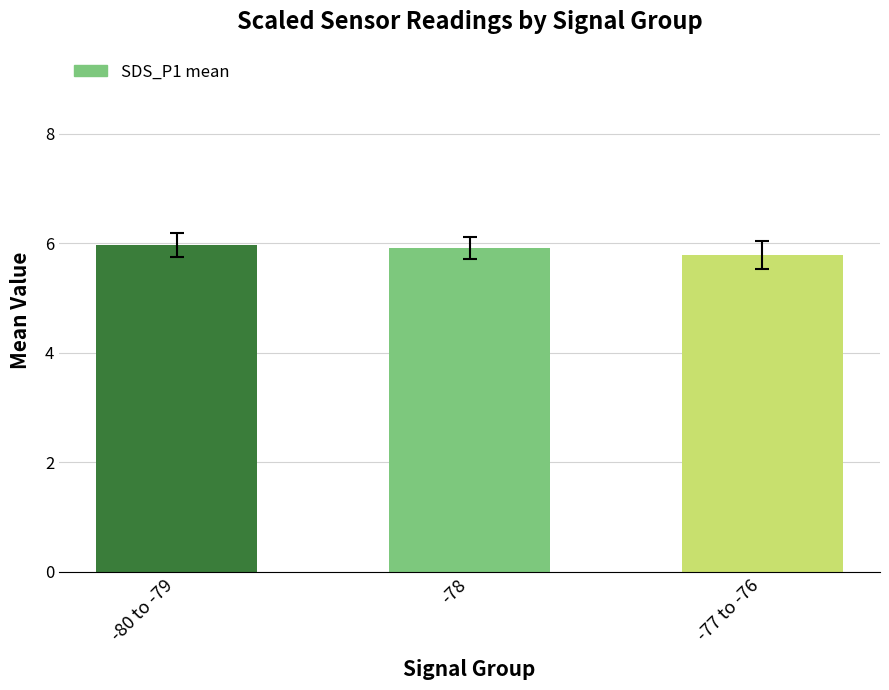

The chart shows a value of 5.9 at -78. True or false?

True